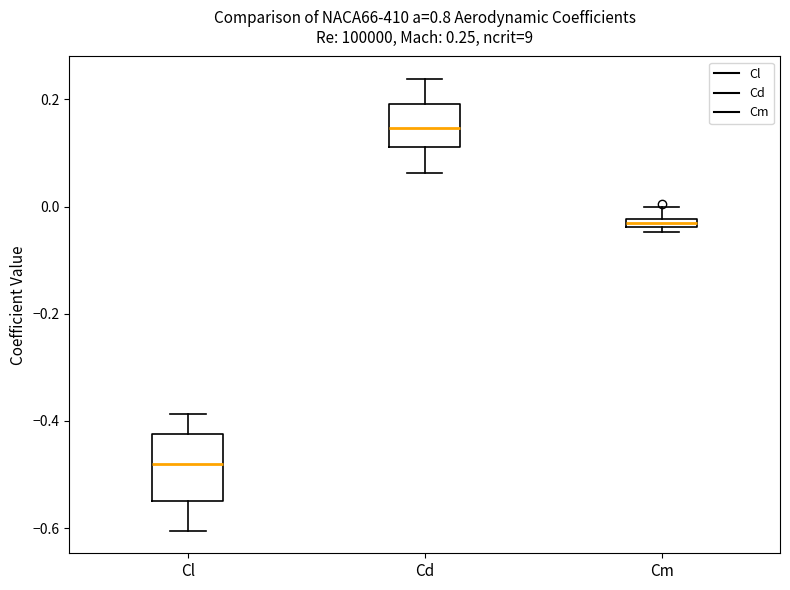

Comparing the boxes themselves (not the whiskers), which one is the tallest?

Cl